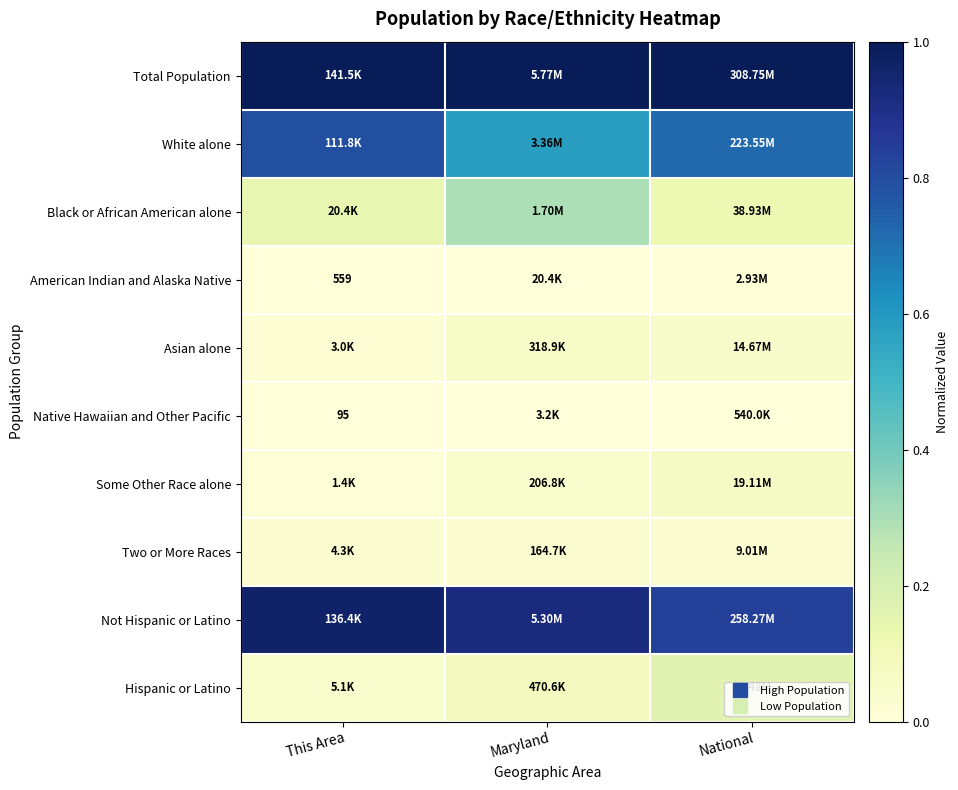

At how many categories does at least one series exceed 0?

3